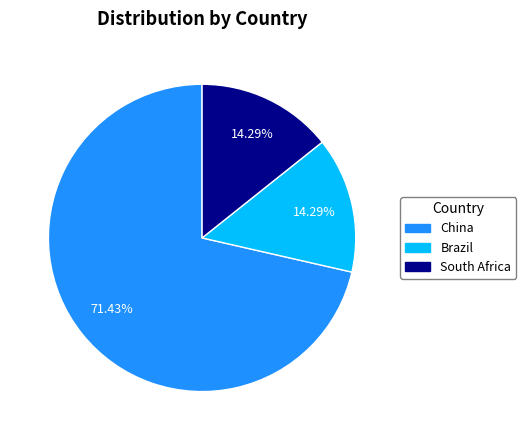

To the nearest percent, what is the difference between the largest and smallest slice percentages?

57%